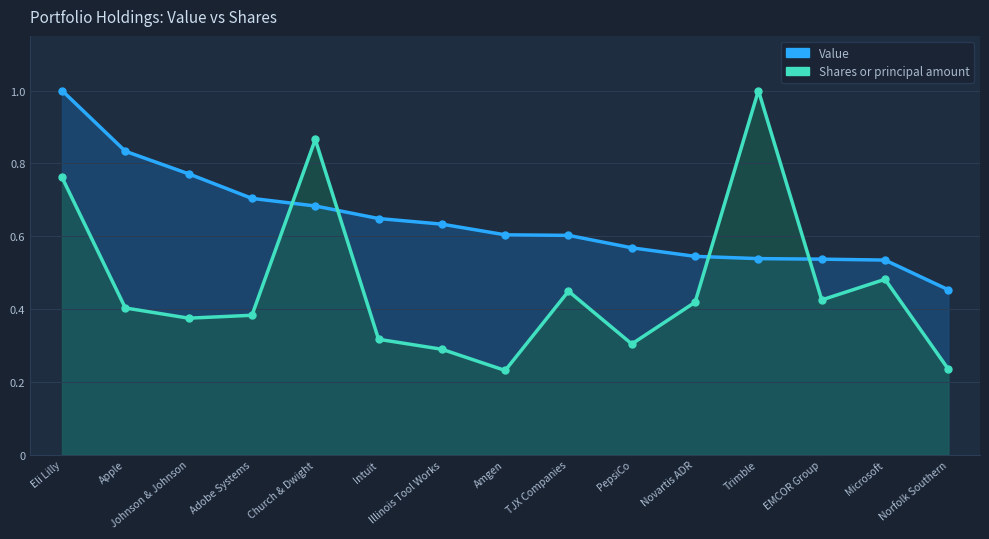

True or false: Shares or principal amount has a value of 0.4 at TJX Companies.

True